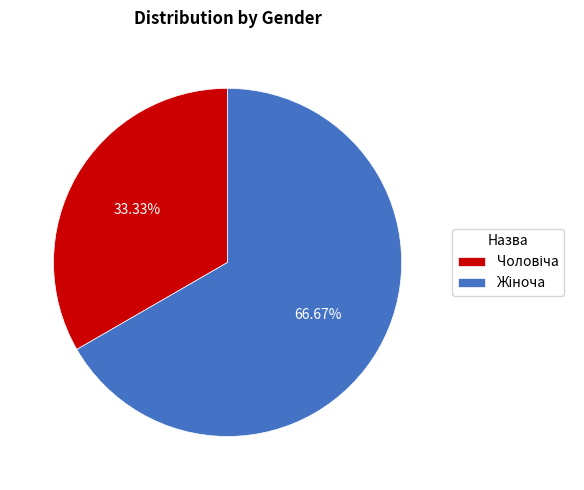

Is there any slice that represents more than half of the pie?

Yes